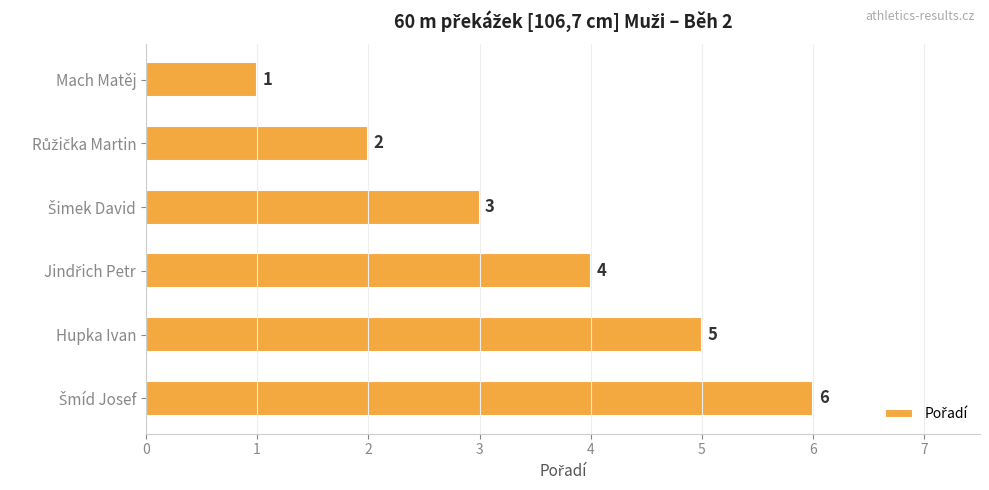

How many values are between 2 and 5?

4